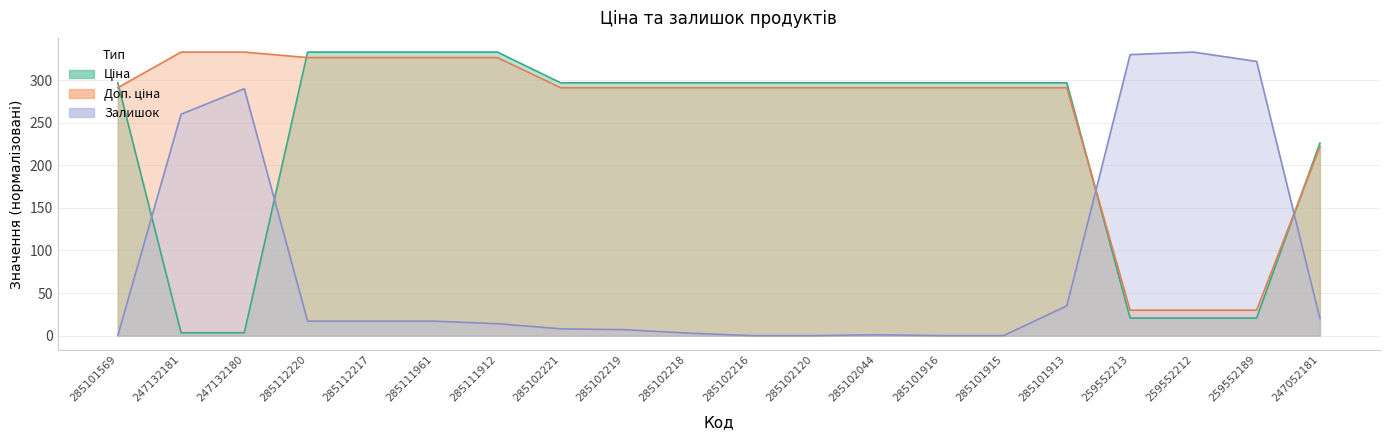

Reading left to right, extract all data points from this chart.

Ціна: 285101569=296.9	247132181=3.4	247132180=3.4	285112220=333.0	285112217=333.0	285111961=333.0	285111912=333.0	285102221=296.9	285102219=296.9	285102218=296.9	285102216=296.9	285102120=296.9	285102044=296.9	285101916=296.9	285101915=296.9	285101913=296.9	259552213=20.6	259552212=20.6	259552189=20.6	247052181=226.1
Доп. ціна: 285101569=291.1	247132181=333.0	247132180=333.0	285112220=326.5	285112217=326.5	285111961=326.5	285111912=326.5	285102221=291.1	285102219=291.1	285102218=291.1	285102216=291.1	285102120=291.1	285102044=291.1	285101916=291.1	285101915=291.1	285101913=291.1	259552213=29.9	259552212=29.9	259552189=29.9	247052181=221.7
Залишок: 285101569=0.0	247132181=260.0	247132180=290.0	285112220=17.0	285112217=17.0	285111961=17.0	285111912=14.0	285102221=8.0	285102219=7.0	285102218=3.0	285102216=0.0	285102120=0.0	285102044=1.0	285101916=0.0	285101915=0.0	285101913=35.0	259552213=330.0	259552212=333.0	259552189=322.0	247052181=20.0